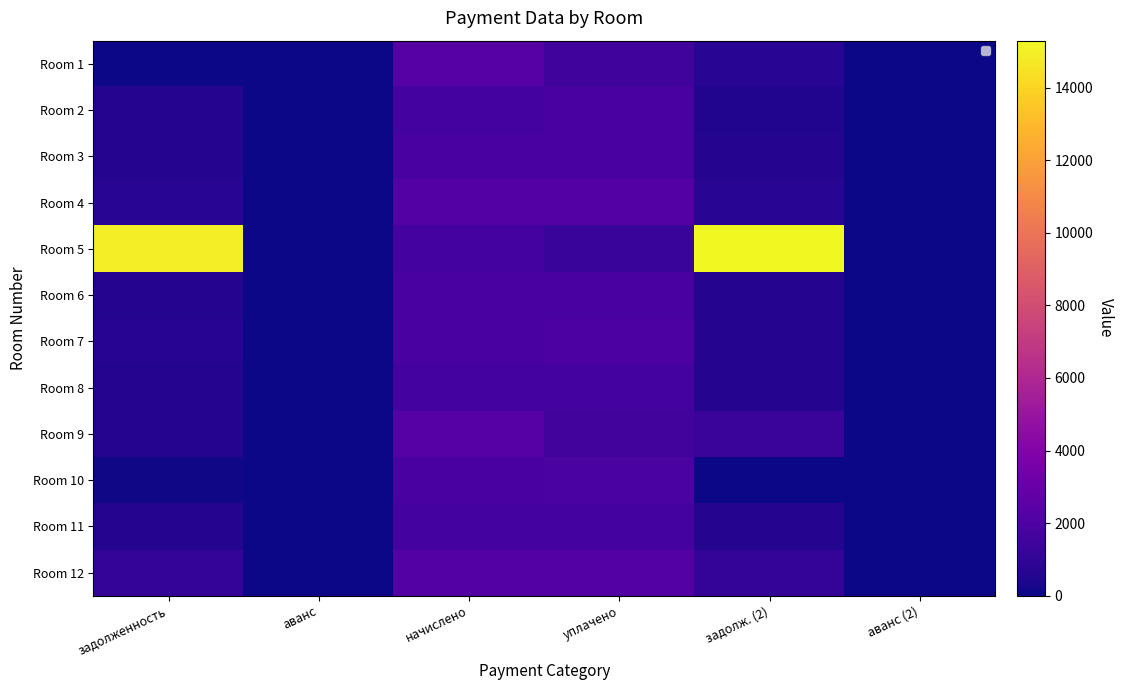

How many series are shown in this chart?

12